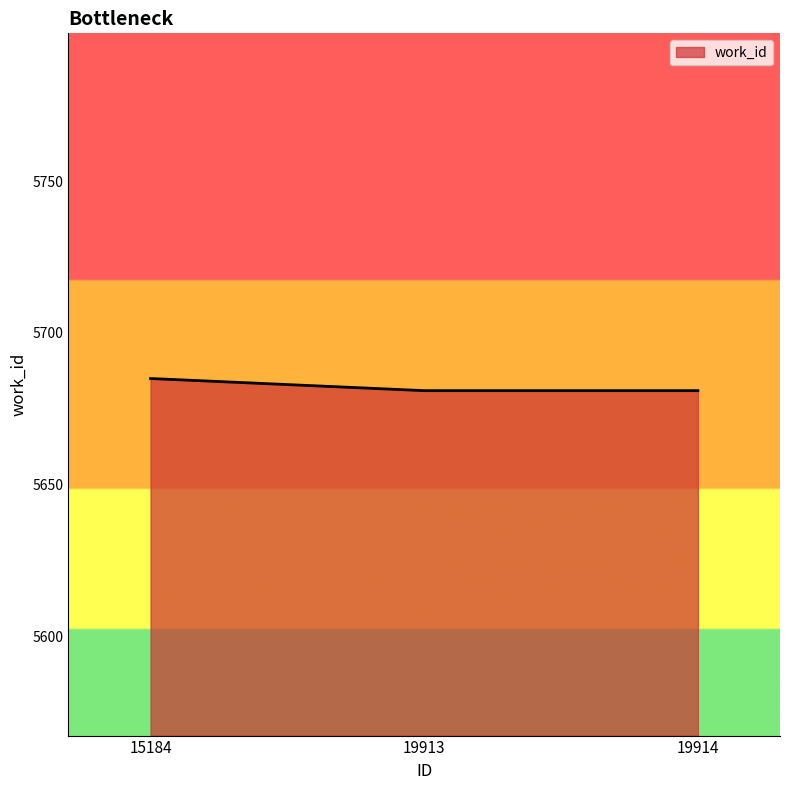

What is the approximate value at 15184?

5685